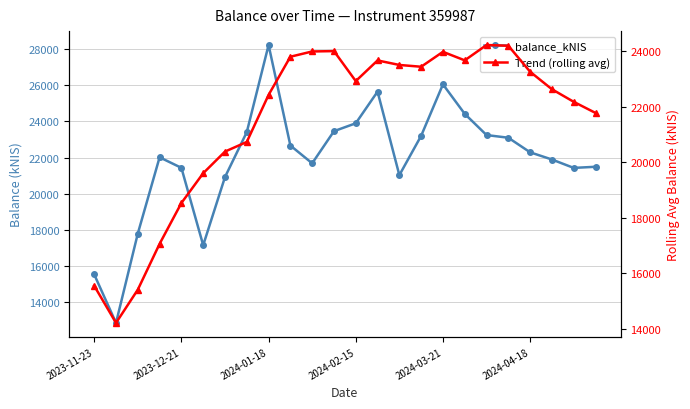

What is the spread (max minus min) of values at 2024-04-18?

2442.9